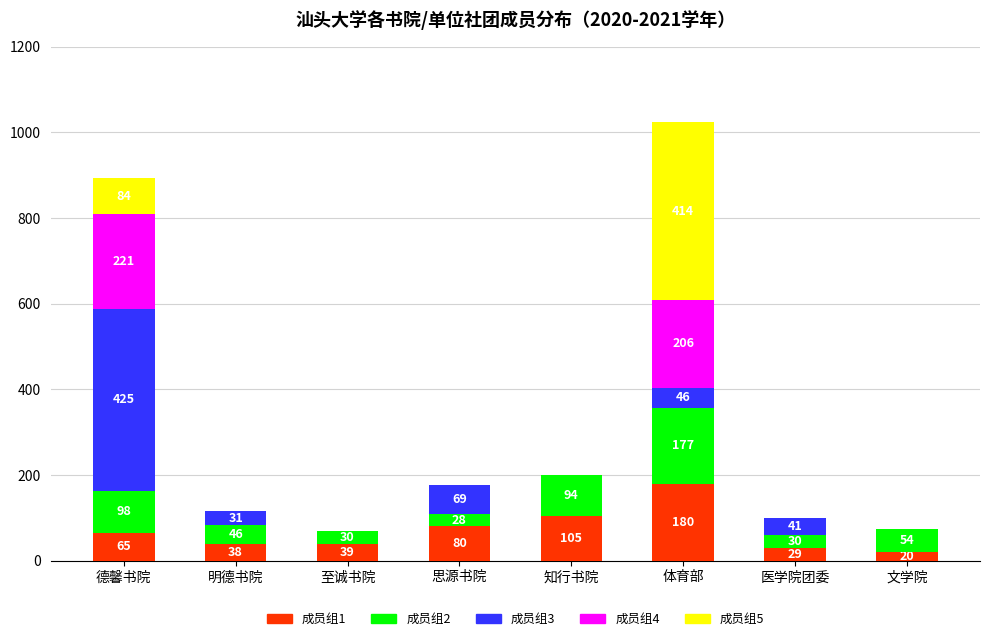

What is the total value across all series at 知行书院?

199